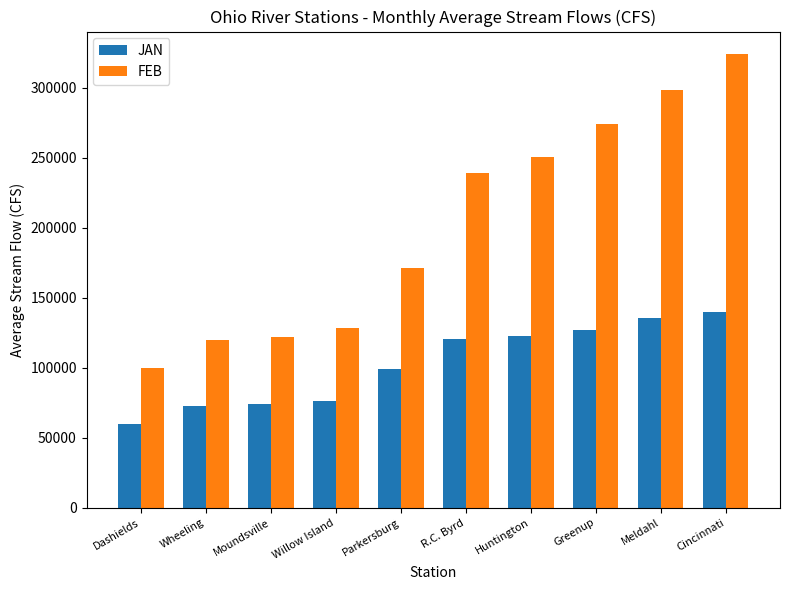

What is the approximate value of JAN at Greenup?

127066.7